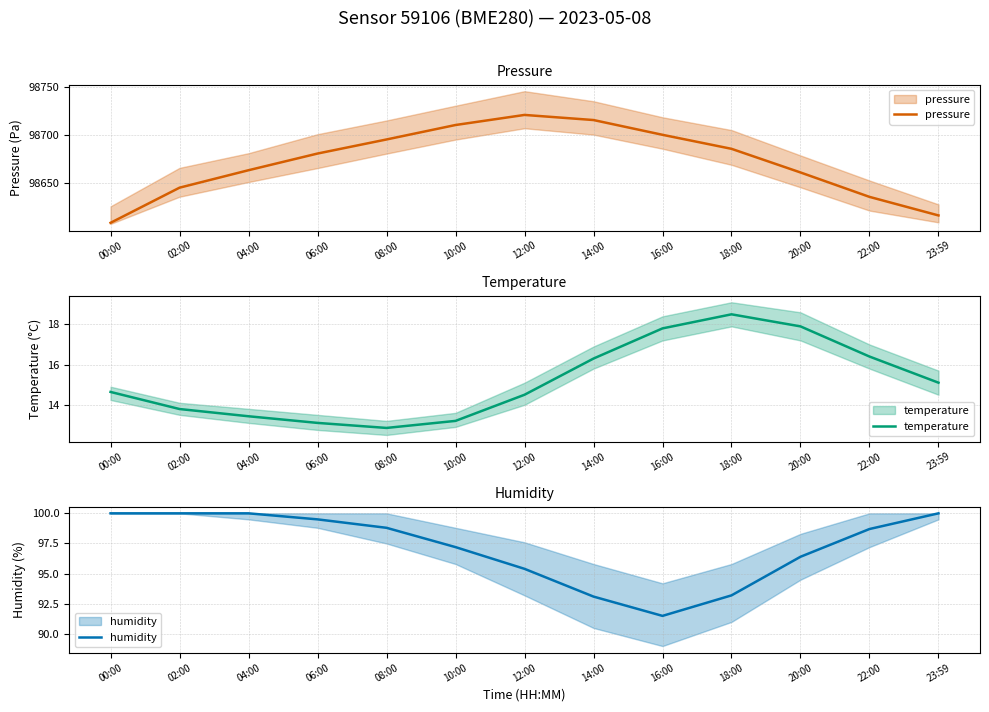

What is the minimum value shown in the chart?

12.8